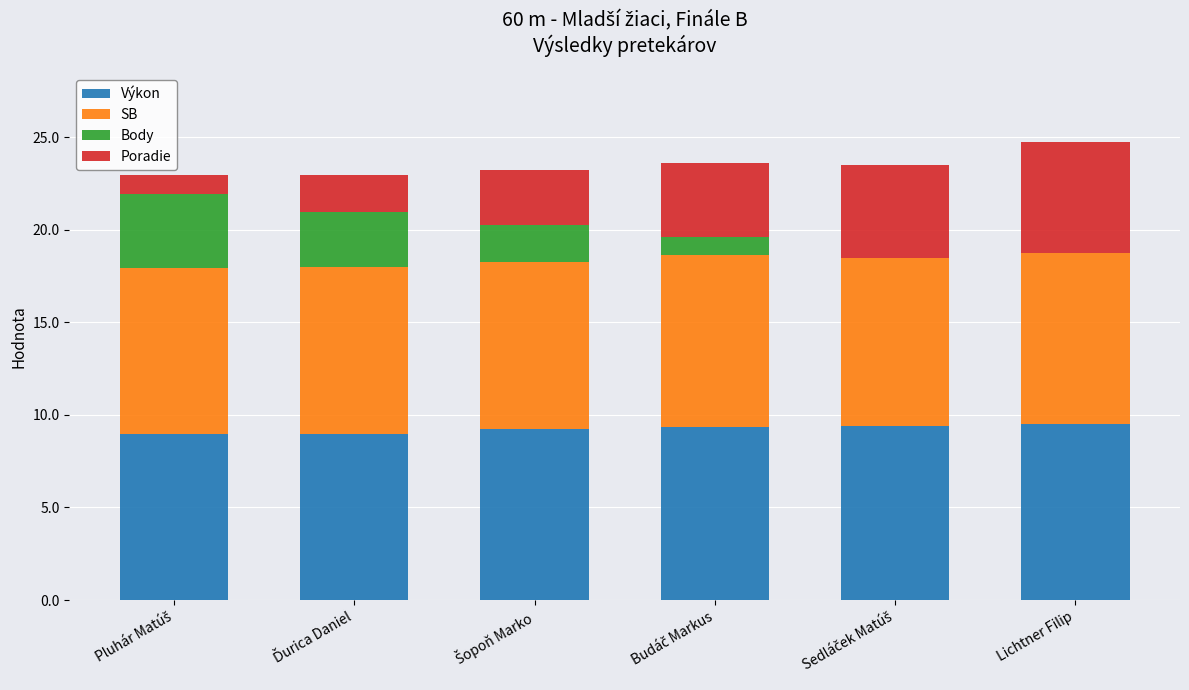

What is the sum of all Výkon values?

55.5